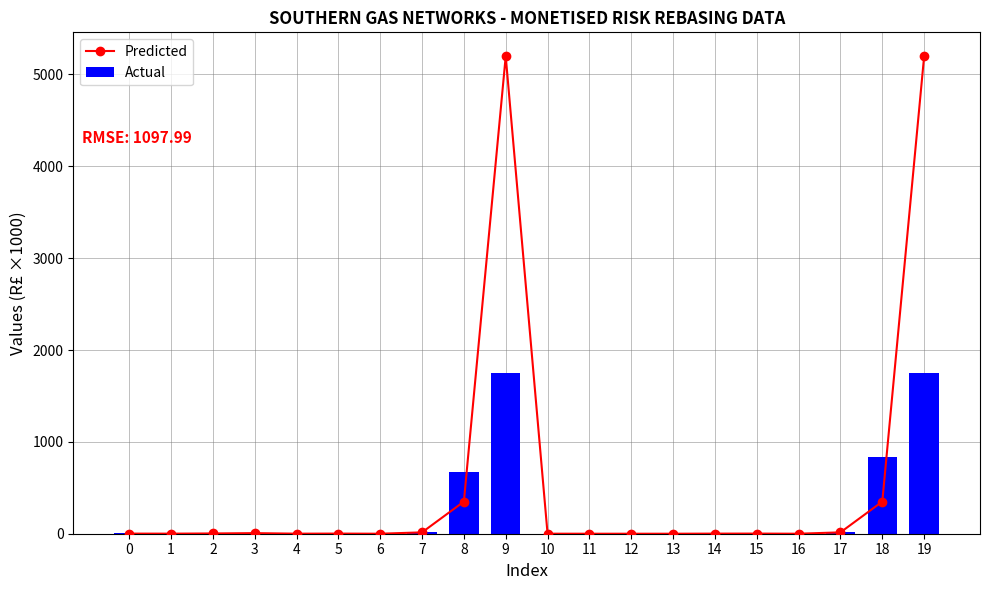

At which label does Actual first exceed 8?

3